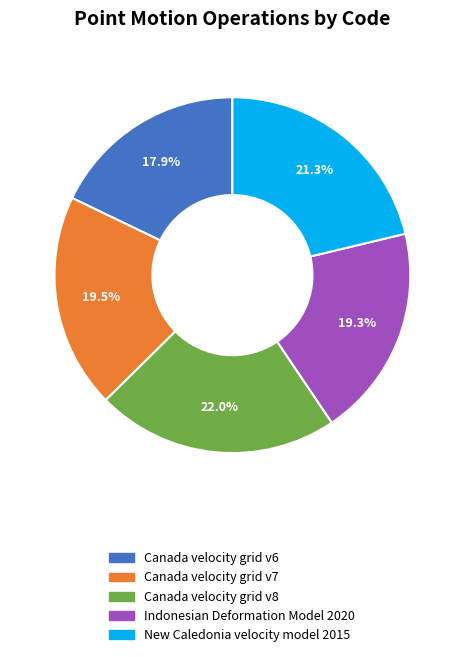

To the nearest percent, what portion does Canada velocity grid v8 represent?

22%